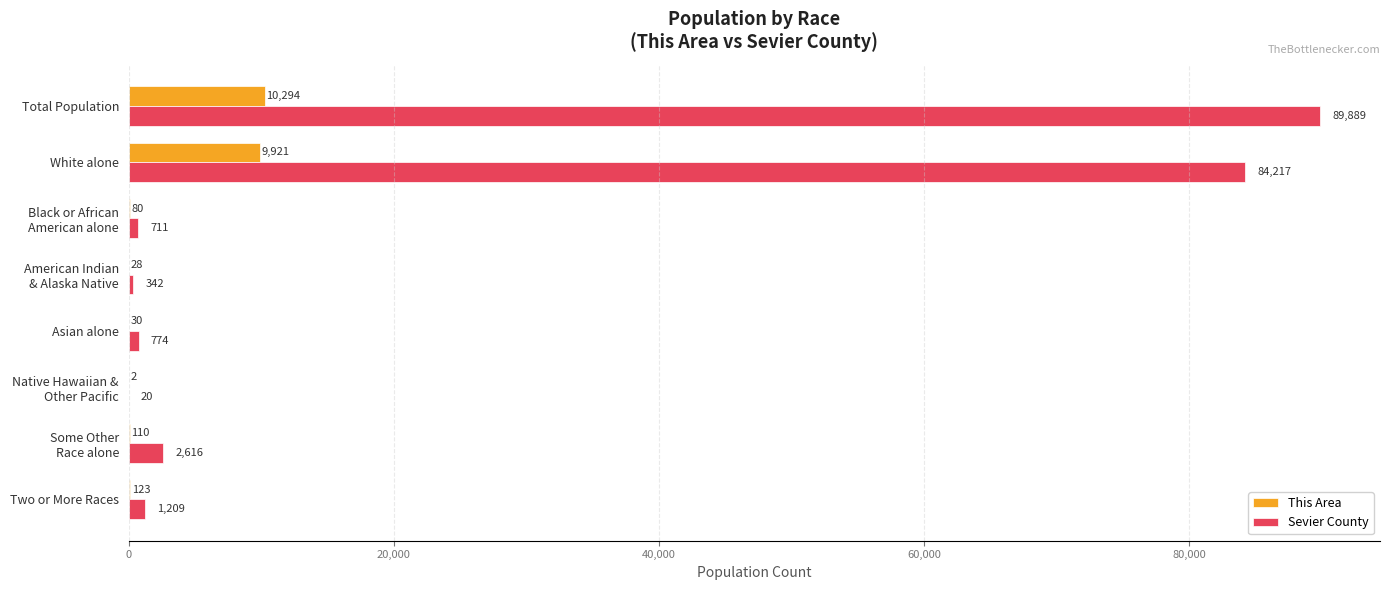

What is the sum of all This Area values?

20588